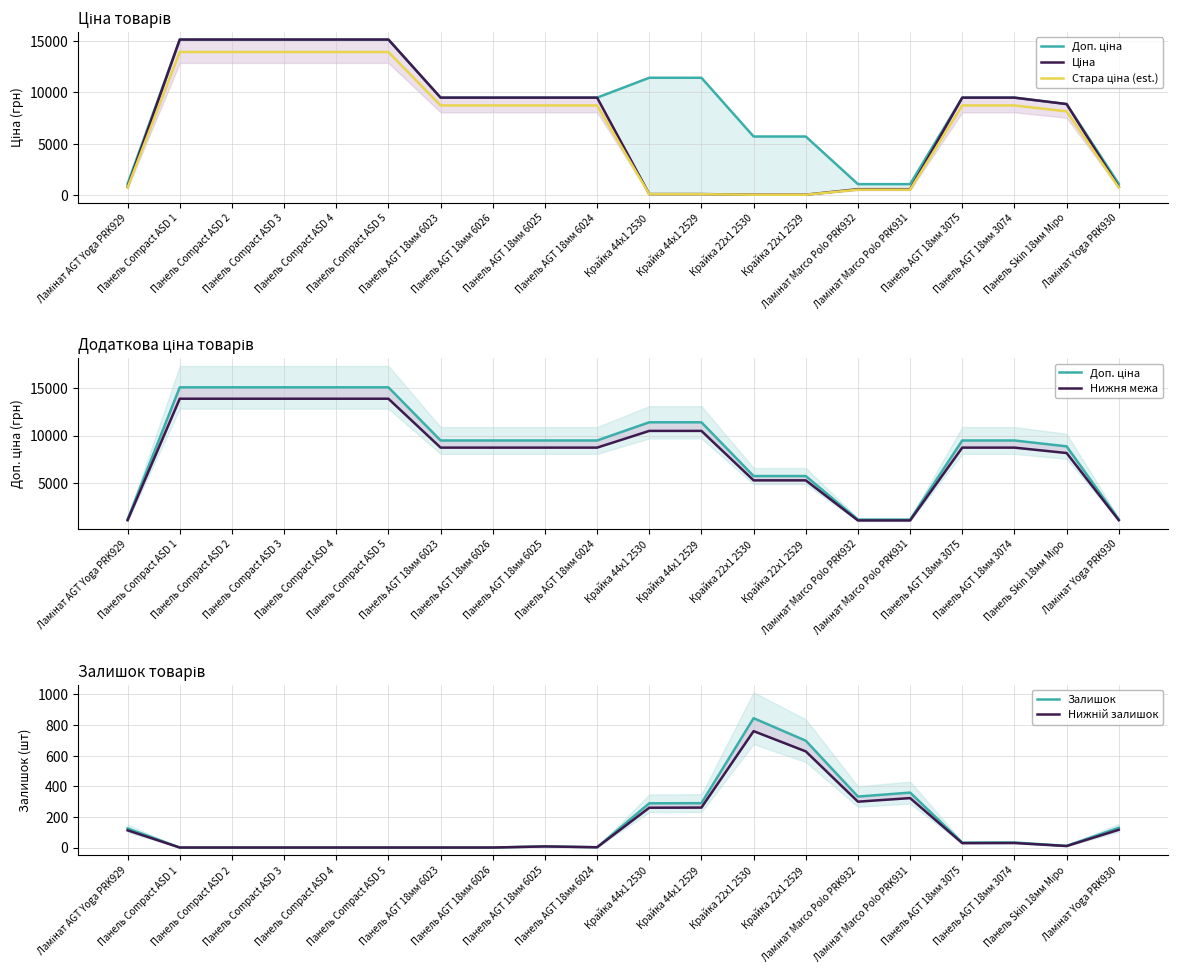

True or false: Доп. ціна and Залишок cross at least once.

False